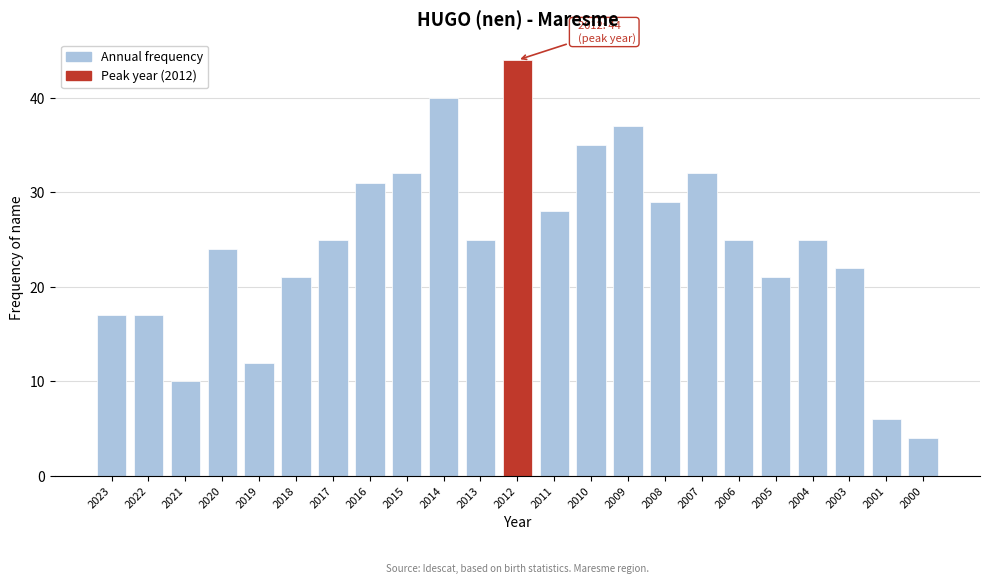

Reading left to right, transcribe all the data shown in this chart.

17	17	10	24	12	21	25	31	32	40	25	44	28	35	37	29	32	25	21	25	22	6	4